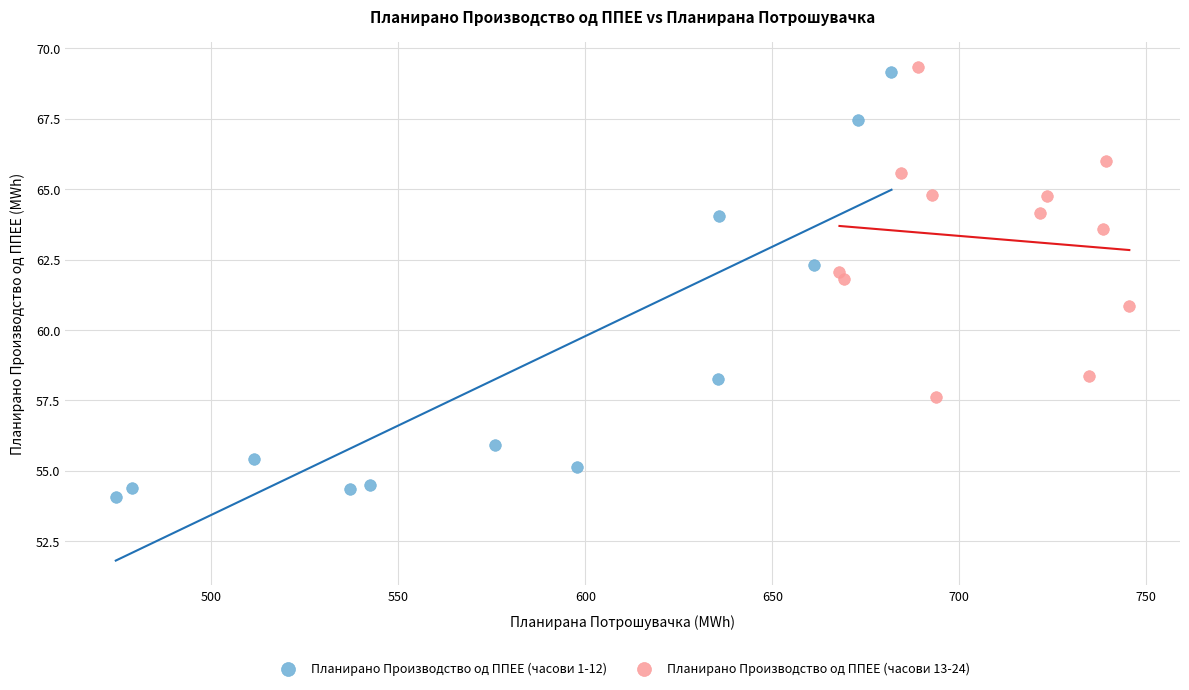

What are all the series names shown in the legend?

Планирано Производство од ППЕЕ (часови 1-12), Планирано Производство од ППЕЕ (часови 13-24)